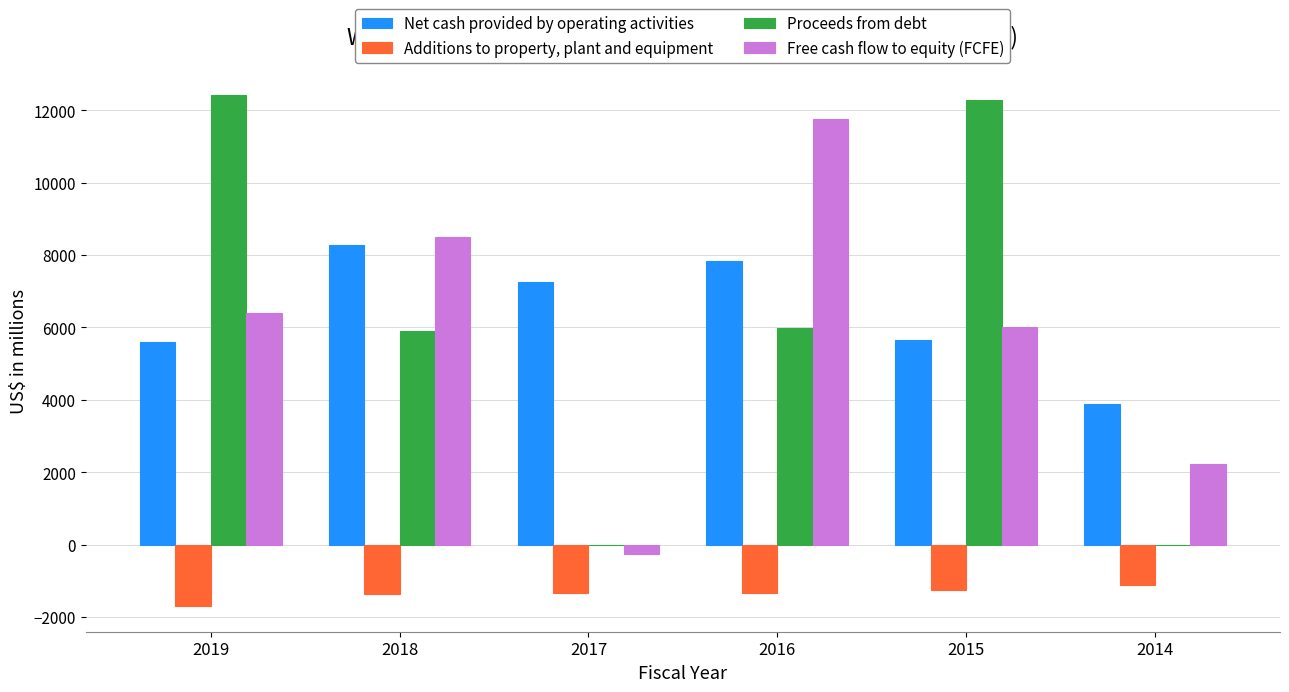

Is the value of Free cash flow to equity (FCFE) at 2018 greater than the value of Net cash provided by operating activities at 2019?

Yes